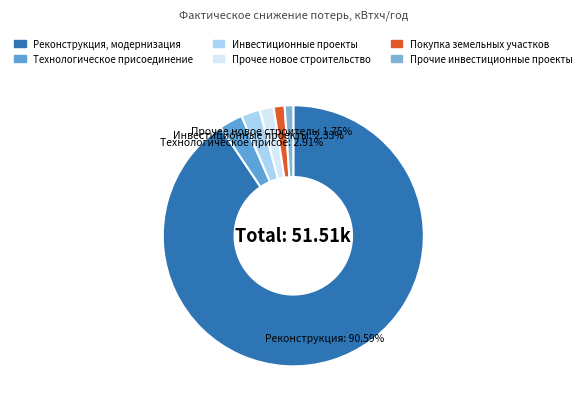

Does any single category account for the majority?

Yes